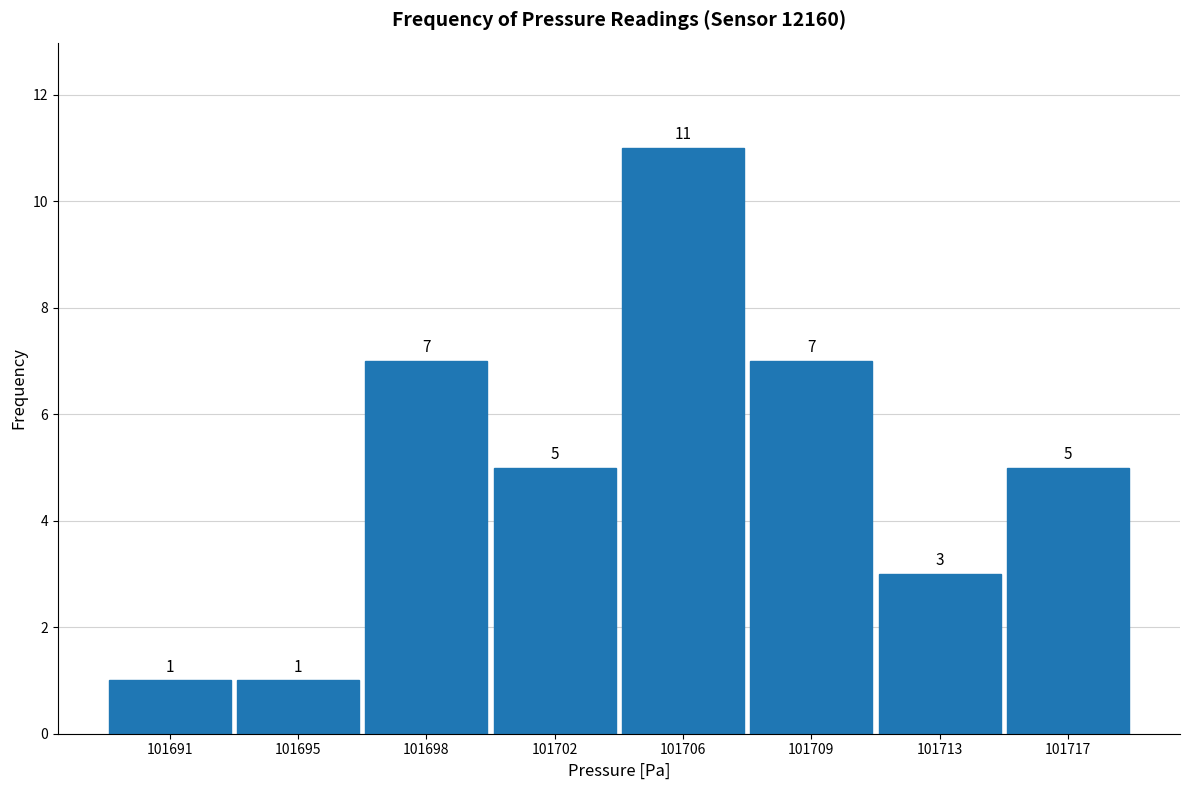

Reading left to right, what are all the values shown in this chart?

101691=1	101695=1	101698=7	101702=5	101706=11	101709=7	101713=3	101717=5